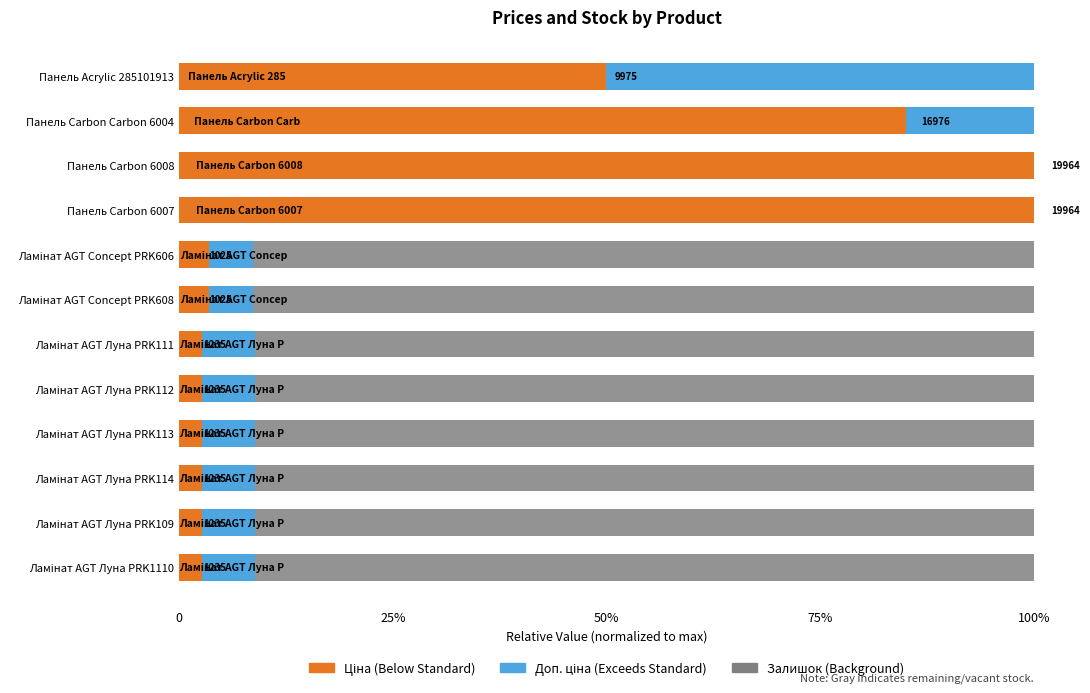

What is the difference between the maximum and minimum values in the Доп. ціна series?

0.9